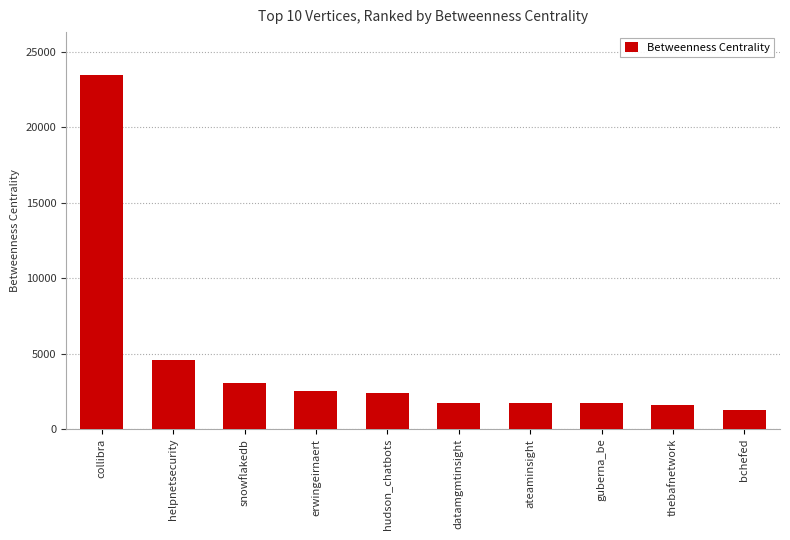

What is the difference between the maximum and minimum values?

22269.6